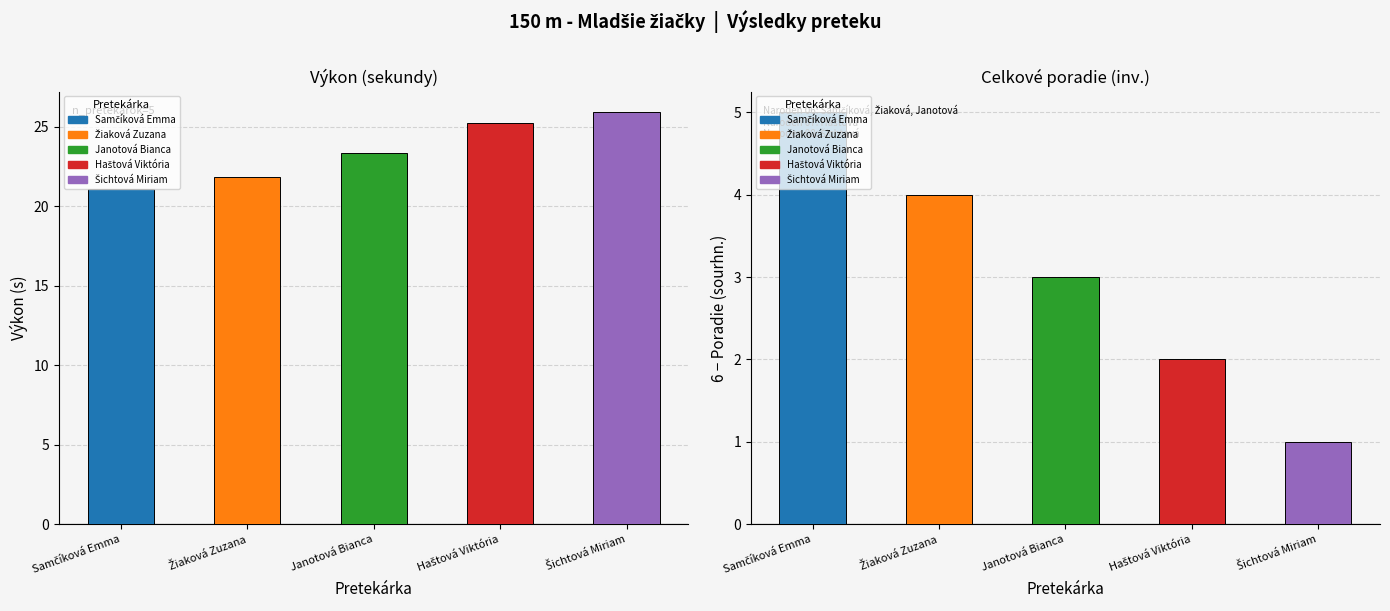

Which has a higher value, Haštová Viktória or Janotová Bianca?

Haštová Viktória